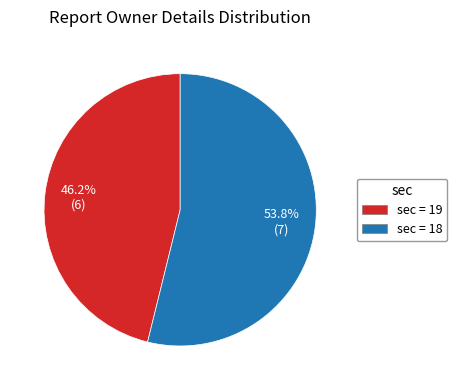

What percentage is NOT represented by sec = 19?

53.8%